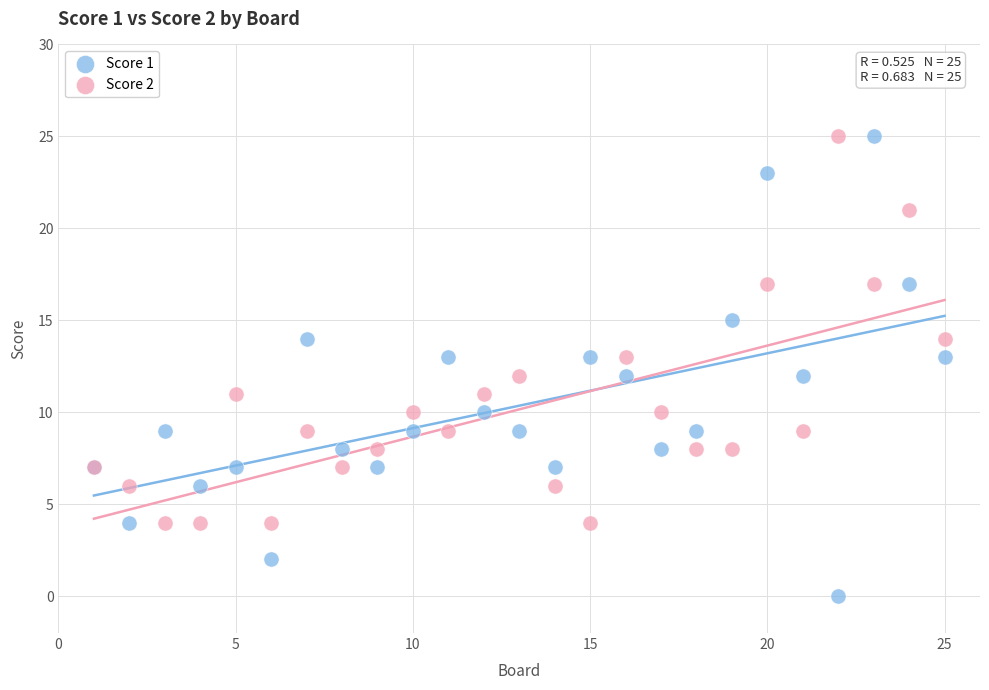

What are all the series names shown in the legend?

Score 1, Score 2